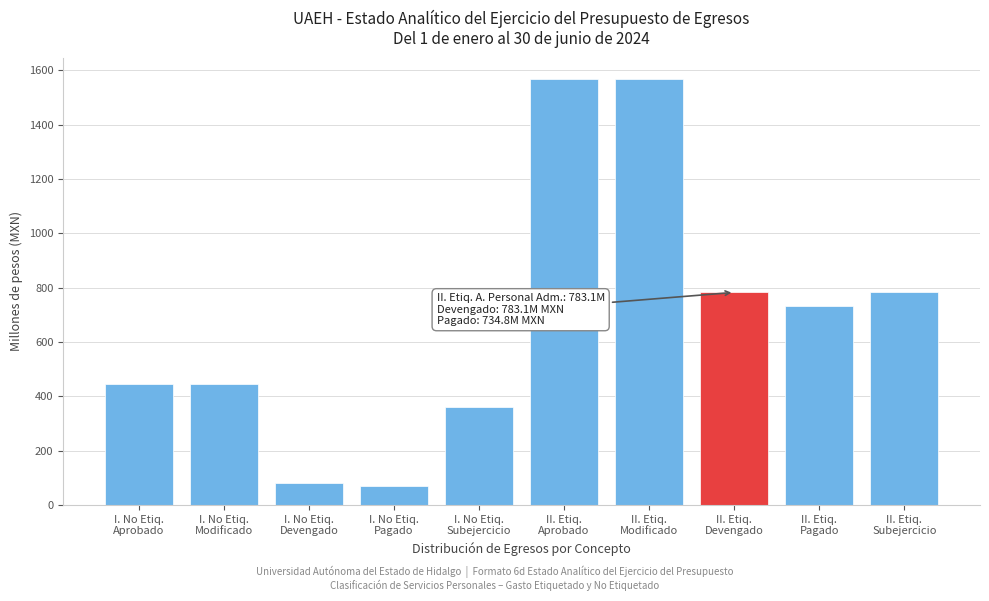

What is the sum of all values?

6843.3